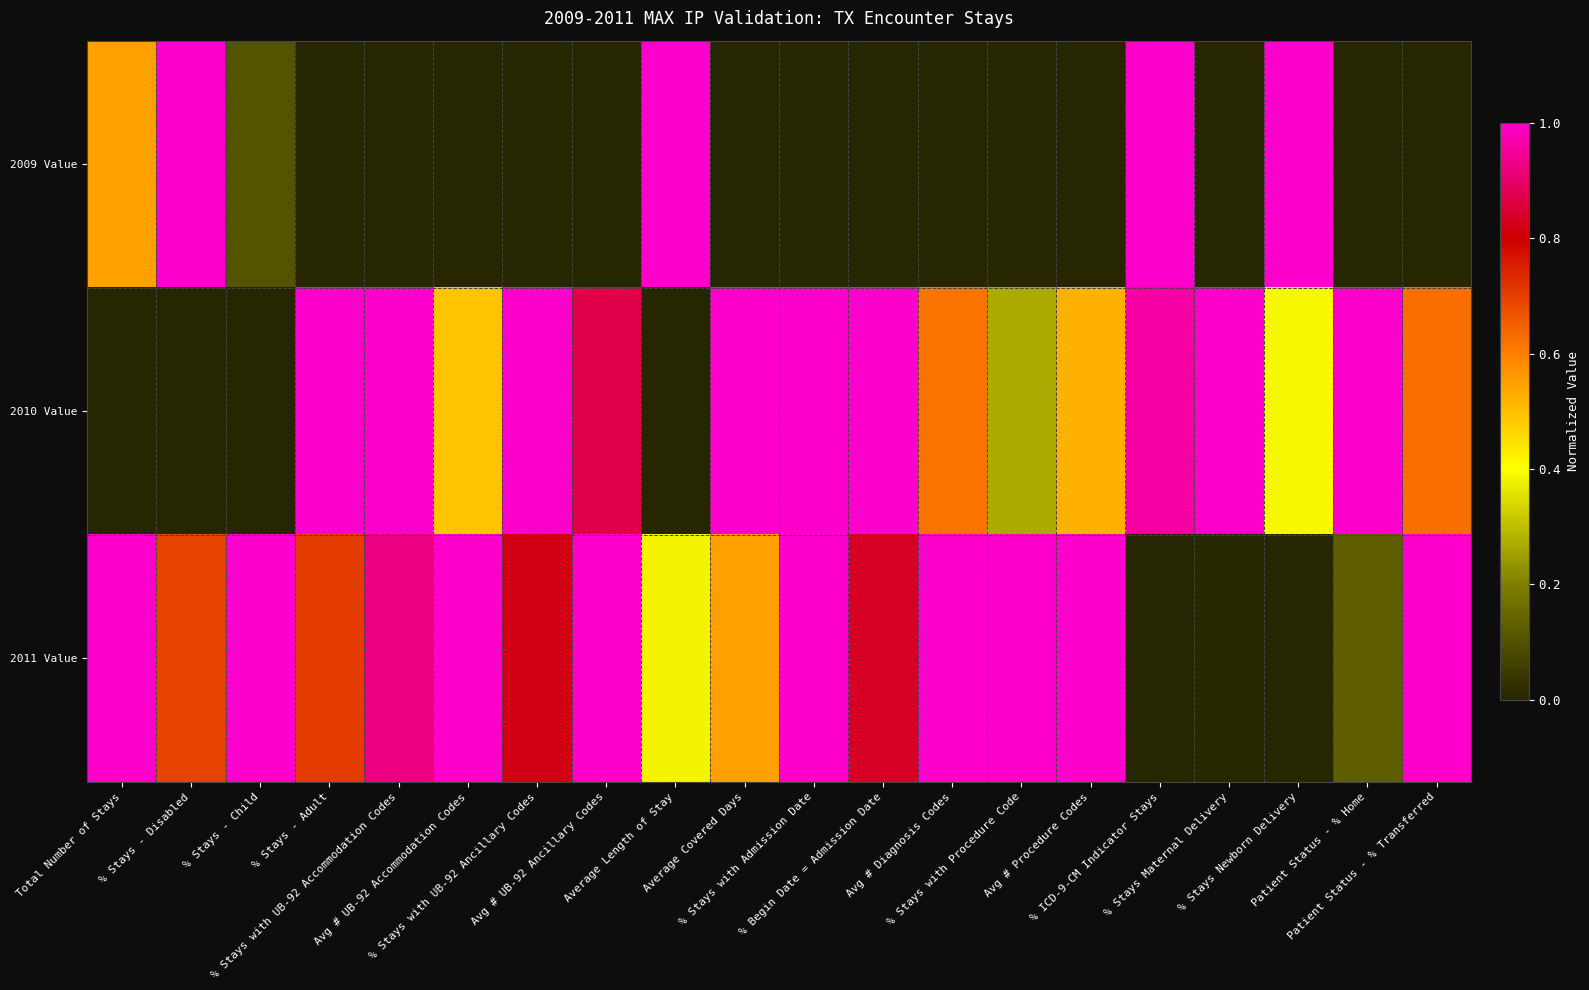

Reading left to right, list all the values displayed in this chart.

2009 Value: Total Number of Stays=0.5	% Stays - Disabled=1.0	% Stays - Child=0.1	% Stays - Adult=0.0	% Stays with UB-92 Accommodation Codes=0.0	Avg # UB-92 Accommodation Codes=0.0	% Stays with UB-92 Ancillary Codes=0.0	Avg # UB-92 Ancillary Codes=0.0	Average Length of Stay=1.0	Average Covered Days=0.0	% Stays with Admission Date=0.0	% Begin Date = Admission Date=0.0	Avg # Diagnosis Codes=0.0	% Stays with Procedure Code=0.0	Avg # Procedure Codes=0.0	% ICD-9-CM Indicator Stays=1.0	% Stays Maternal Delivery=0.0	% Stays Newborn Delivery=1.0	Patient Status - % Home=0.0	Patient Status - % Transferred=0.0
2010 Value: Total Number of Stays=0.0	% Stays - Disabled=0.0	% Stays - Child=0.0	% Stays - Adult=1.0	% Stays with UB-92 Accommodation Codes=1.0	Avg # UB-92 Accommodation Codes=0.5	% Stays with UB-92 Ancillary Codes=1.0	Avg # UB-92 Ancillary Codes=0.9	Average Length of Stay=0.0	Average Covered Days=1.0	% Stays with Admission Date=1.0	% Begin Date = Admission Date=1.0	Avg # Diagnosis Codes=0.6	% Stays with Procedure Code=0.3	Avg # Procedure Codes=0.5	% ICD-9-CM Indicator Stays=1.0	% Stays Maternal Delivery=1.0	% Stays Newborn Delivery=0.4	Patient Status - % Home=1.0	Patient Status - % Transferred=0.6
2011 Value: Total Number of Stays=1.0	% Stays - Disabled=0.7	% Stays - Child=1.0	% Stays - Adult=0.7	% Stays with UB-92 Accommodation Codes=0.9	Avg # UB-92 Accommodation Codes=1.0	% Stays with UB-92 Ancillary Codes=0.8	Avg # UB-92 Ancillary Codes=1.0	Average Length of Stay=0.4	Average Covered Days=0.5	% Stays with Admission Date=1.0	% Begin Date = Admission Date=0.8	Avg # Diagnosis Codes=1.0	% Stays with Procedure Code=1.0	Avg # Procedure Codes=1.0	% ICD-9-CM Indicator Stays=0.0	% Stays Maternal Delivery=0.0	% Stays Newborn Delivery=0.0	Patient Status - % Home=0.1	Patient Status - % Transferred=1.0